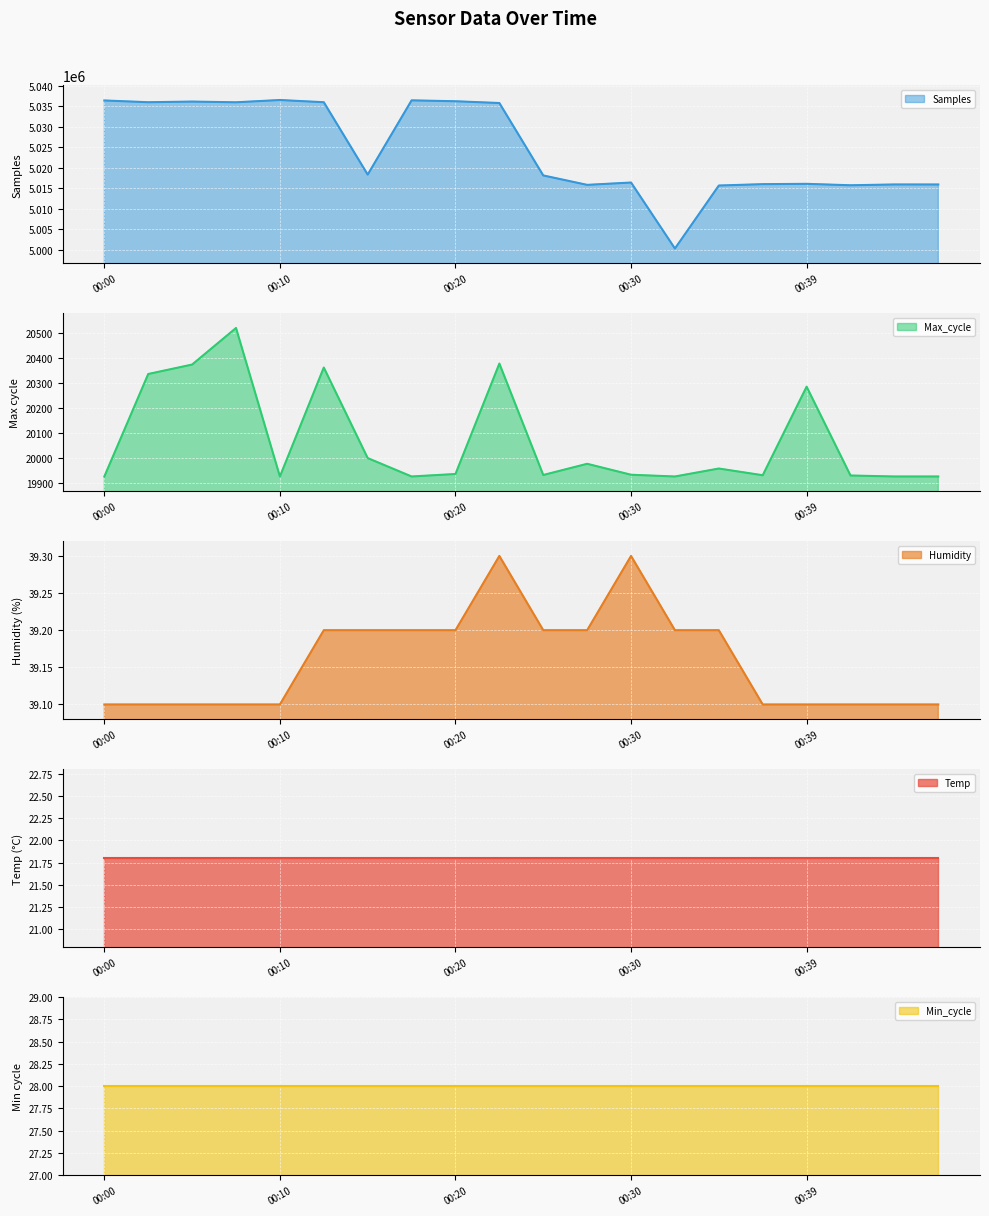

Which series has the largest total across all categories?

Samples